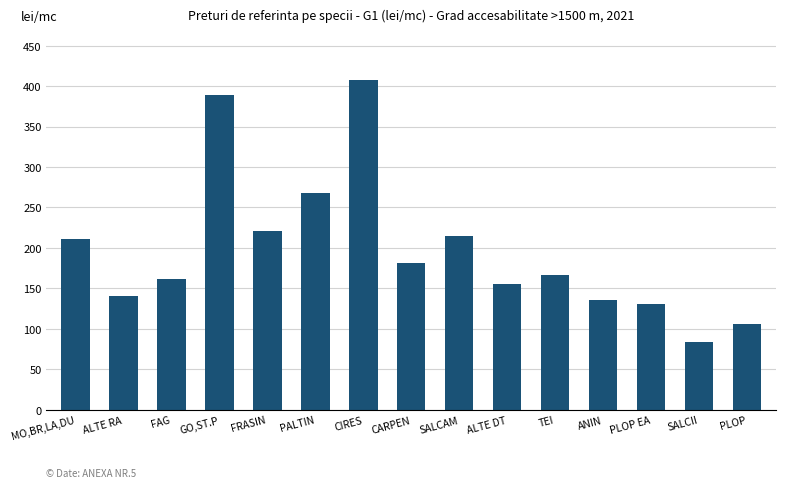

Where does the data first go above 166?

MO,BR,LA,DU